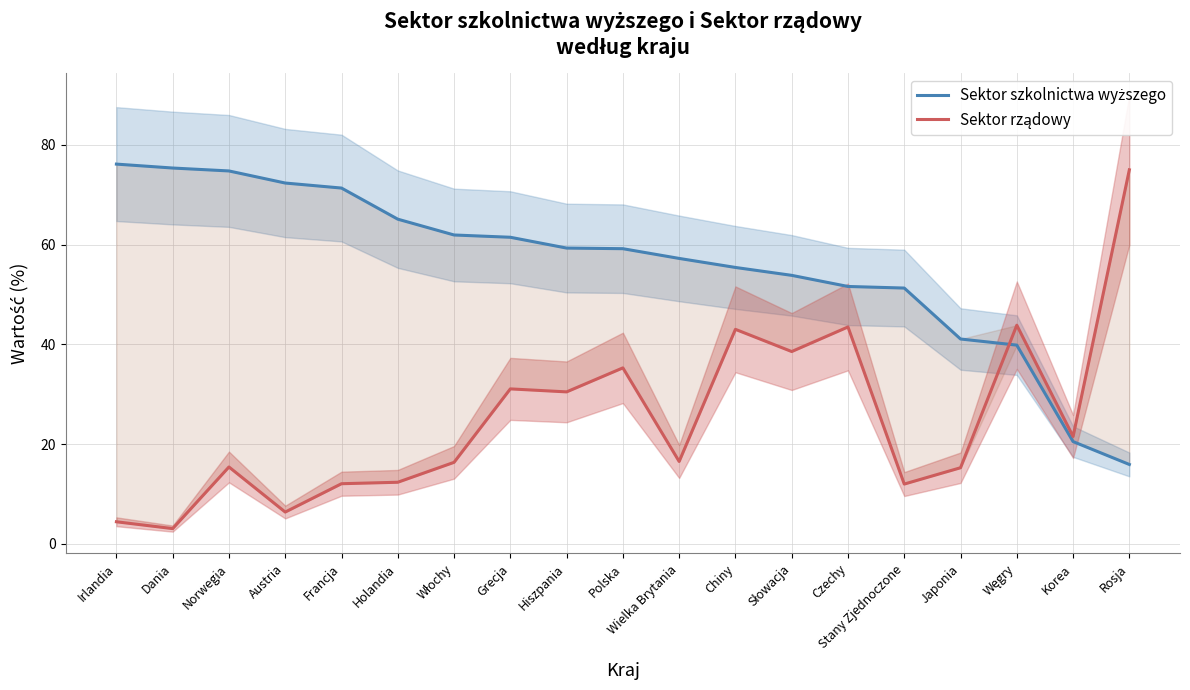

At which category does Sektor rządowy reach its first local peak?

Norwegia